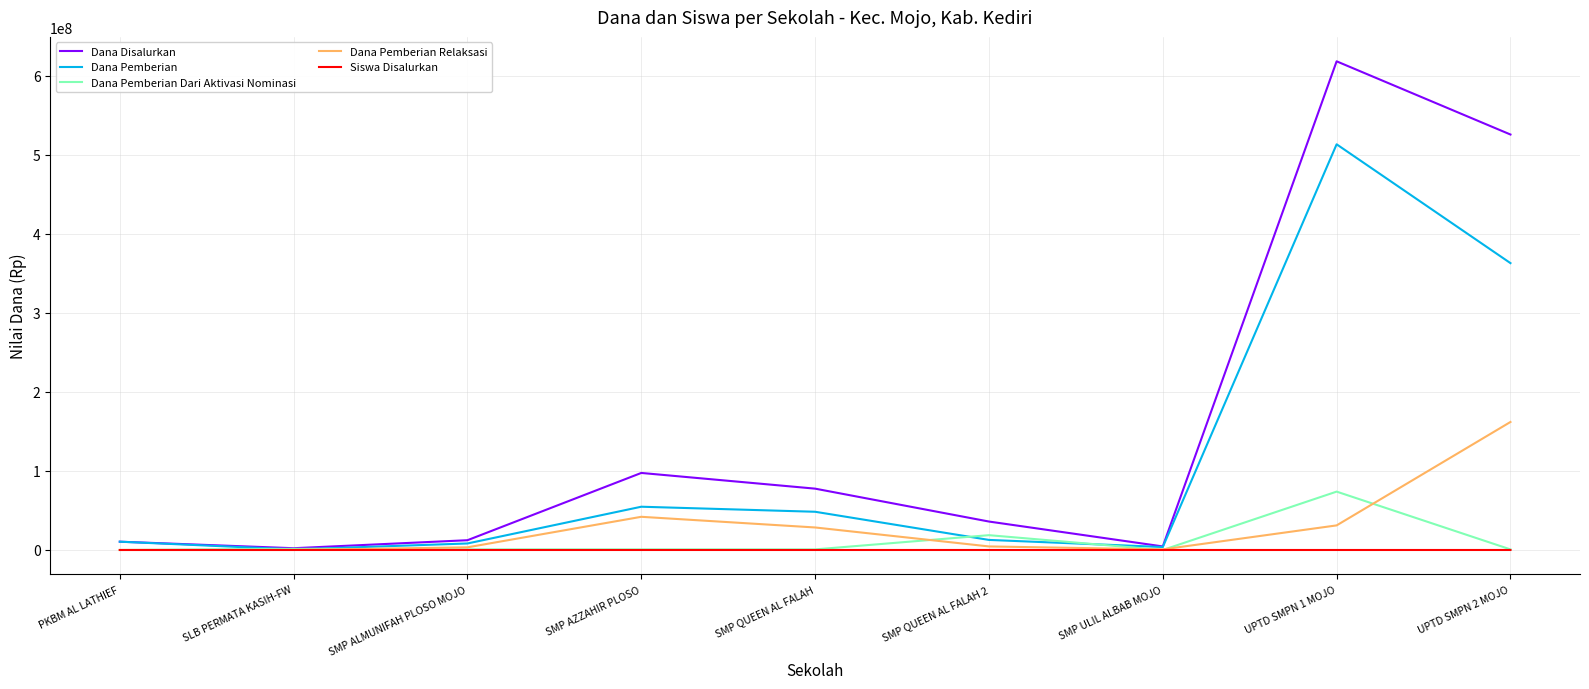

What is the difference between the Dana Disalurkan values at SMP QUEEN AL FALAH and PKBM AL LATHIEF?

67125000